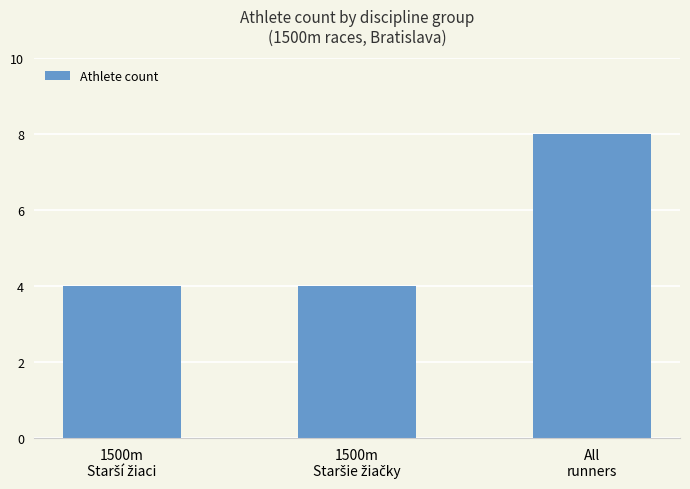

What is the sum of all values?

16